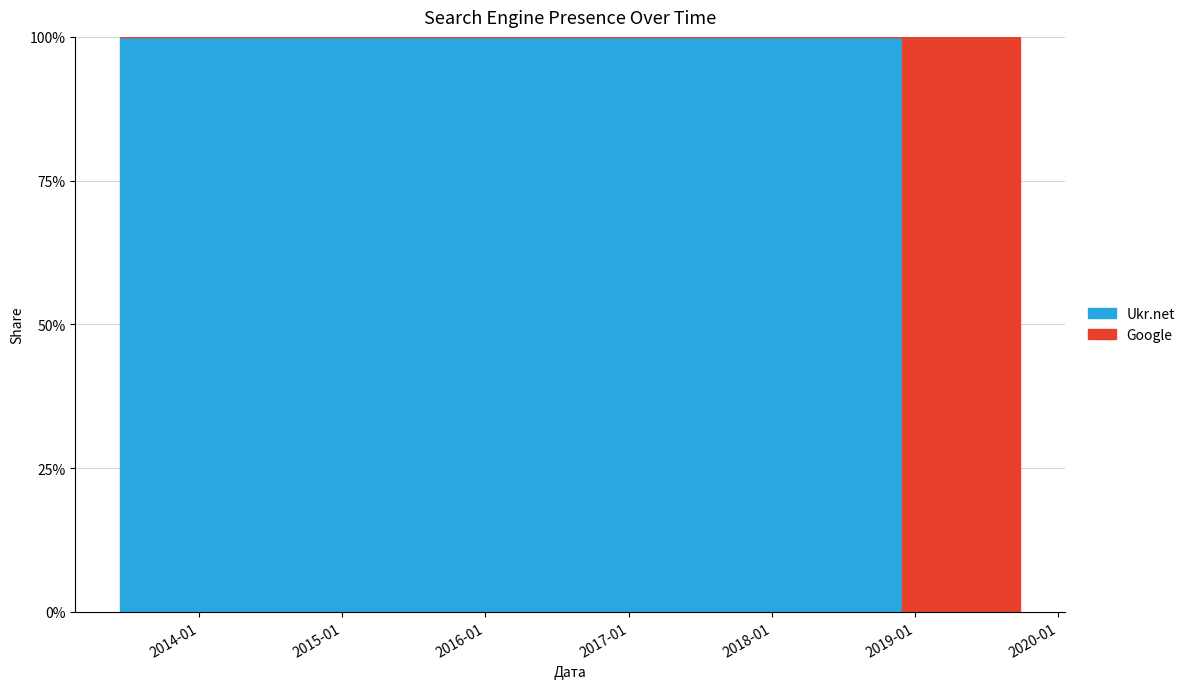

What is the label of the 6th point from the left?

2019-05-20